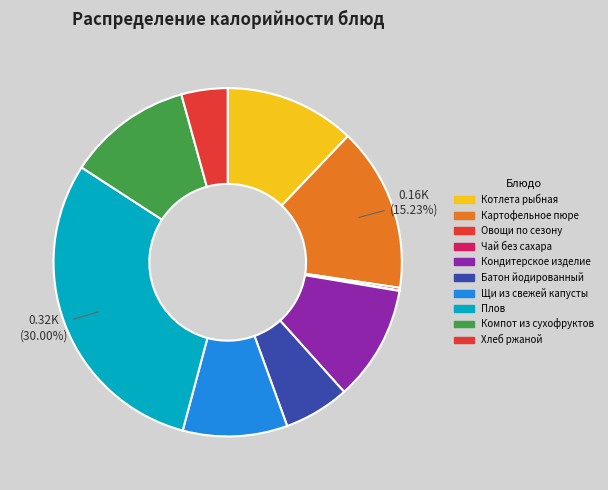

To the nearest percent, what portion does Компот из сухофруктов represent?

12%